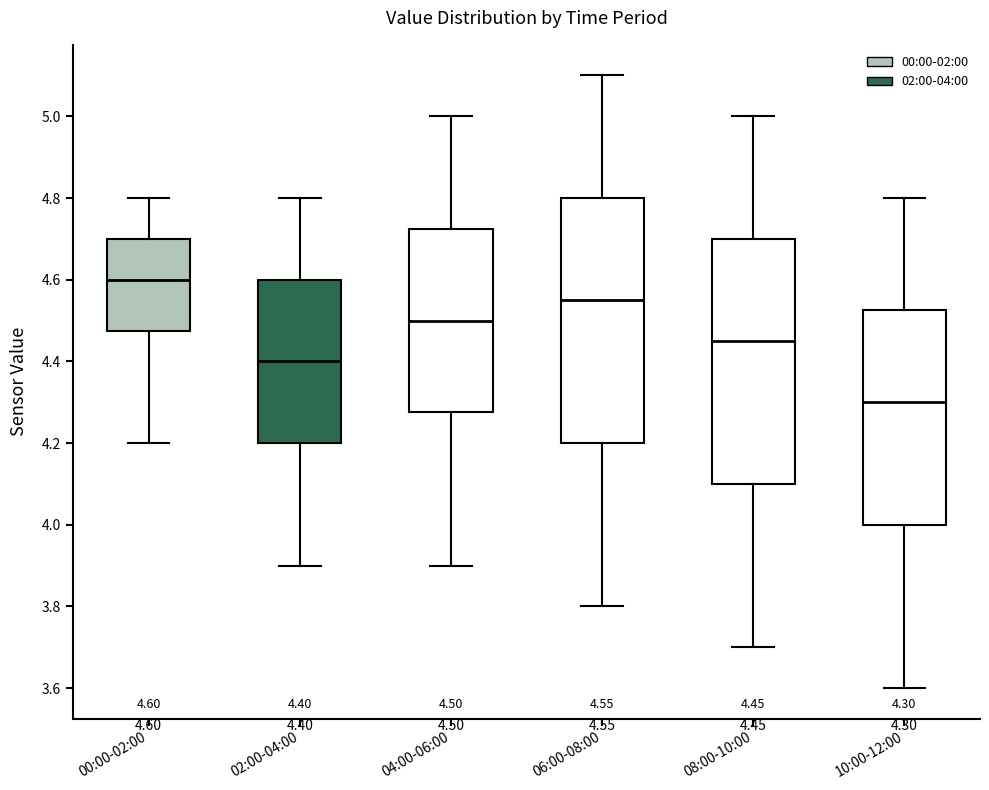

Which box's median line is the lowest?

10:00-12:00